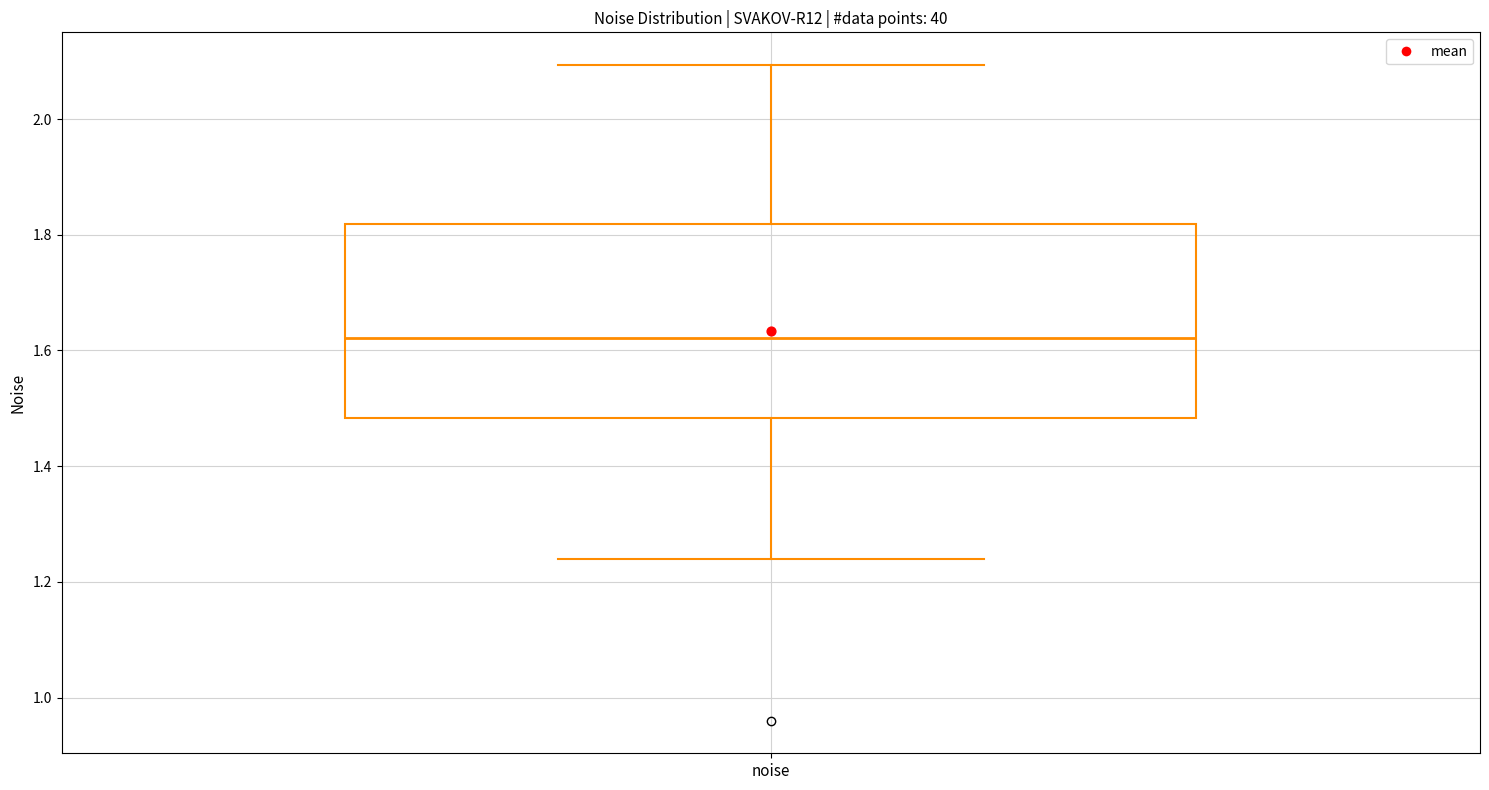

Where does the upper whisker of the box for noise end on the y-axis? The values are not printed on the chart, so give them approximately, as read against the axis.

2.10